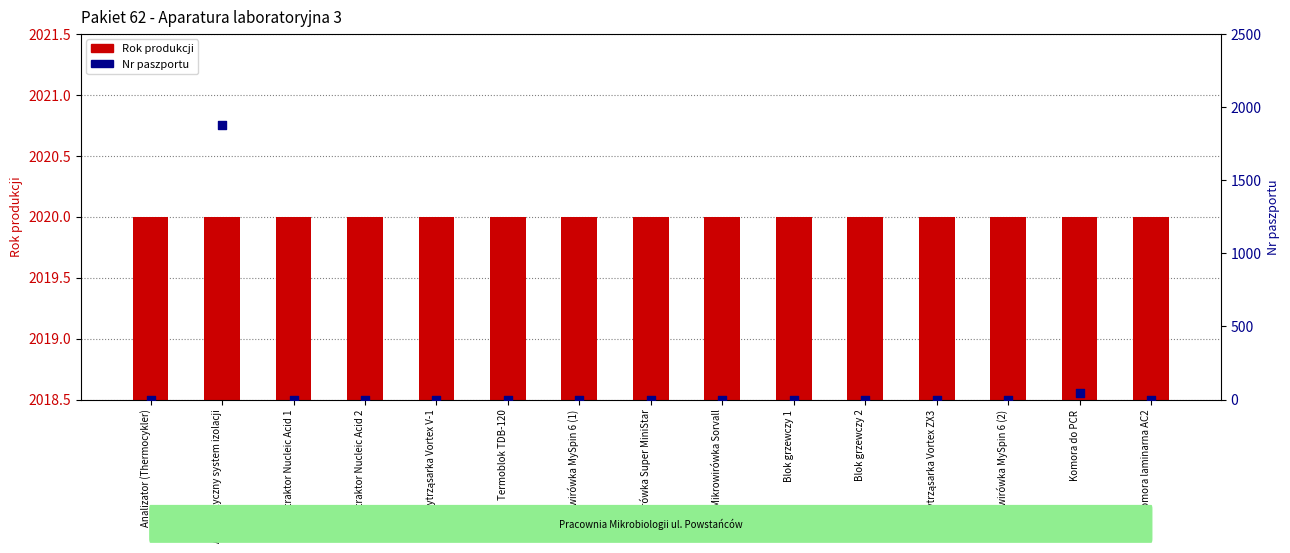

Is the value of Rok produkcji at Automatyczny system izolacji greater than the value of Nr paszportu at Miniwirówka Super MiniStar?

Yes